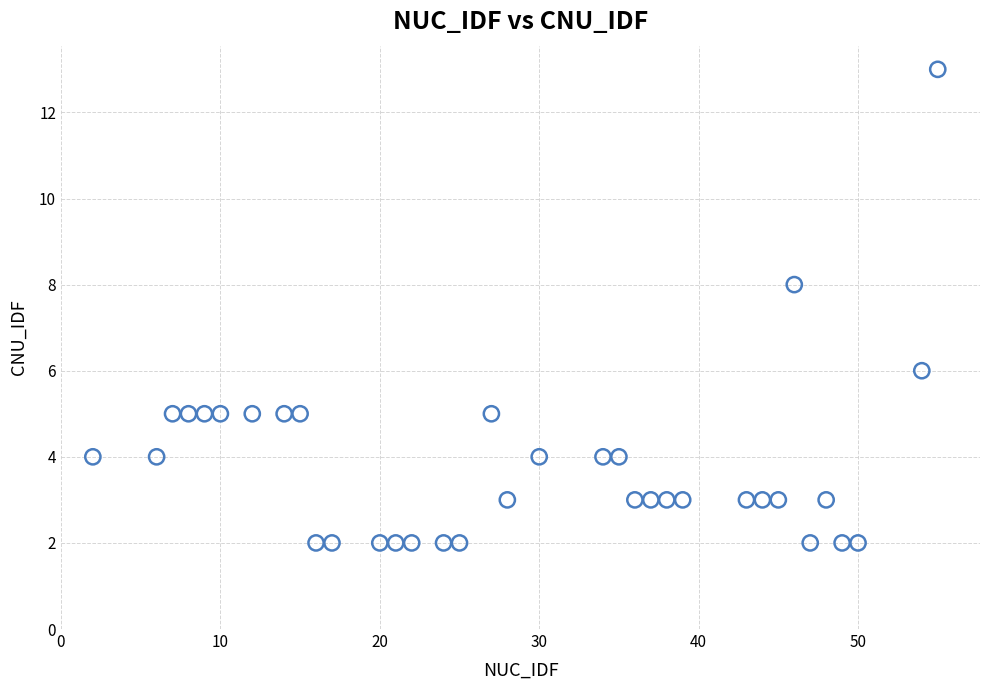

What is the range of X values (max minus min)?

53